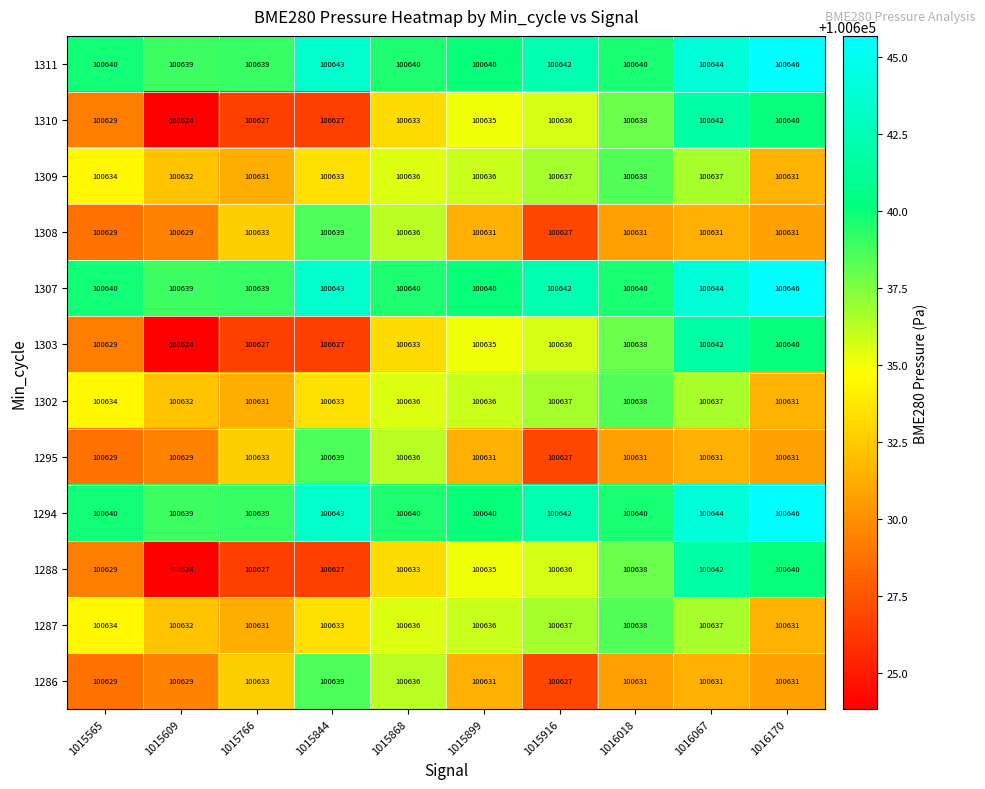

The 1309 series shows 40768 at 1015844. True or false?

False